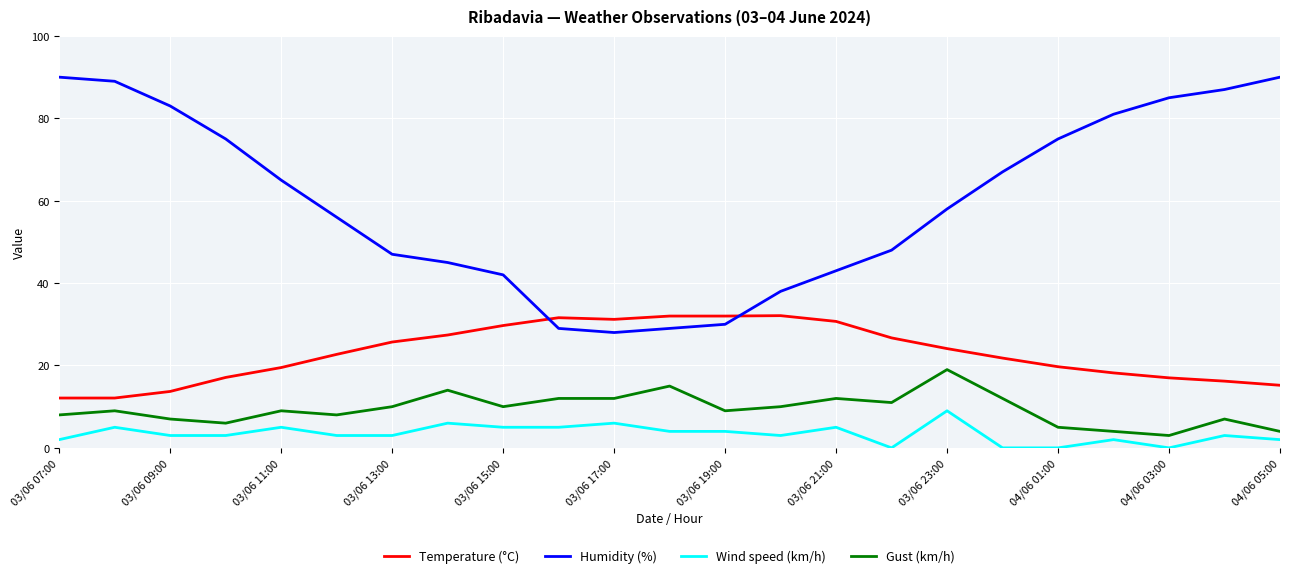

List the series in order of their peak value, lowest first.

Wind speed (km/h), Gust (km/h), Temperature (°C), Humidity (%)